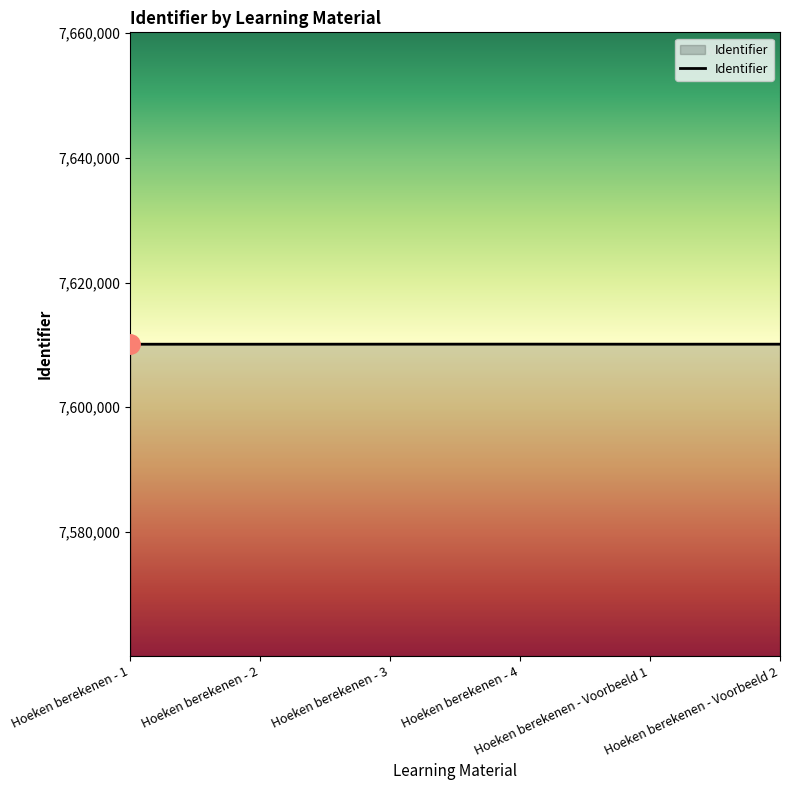

What is the smallest value displayed?

7610104